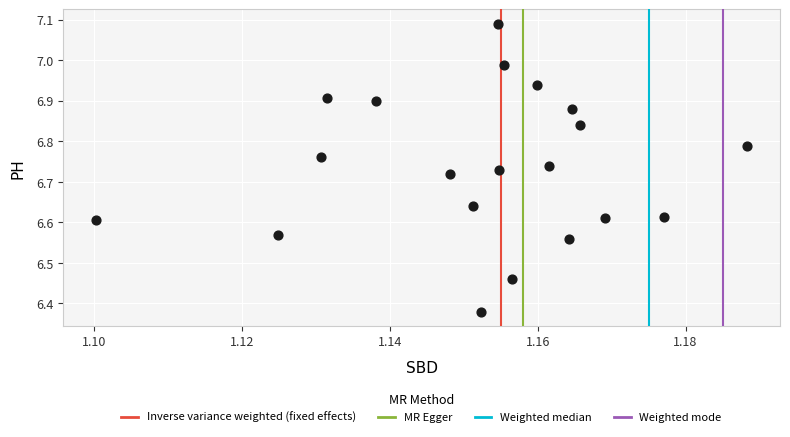

What is the range of Y values (max minus min)?

0.7